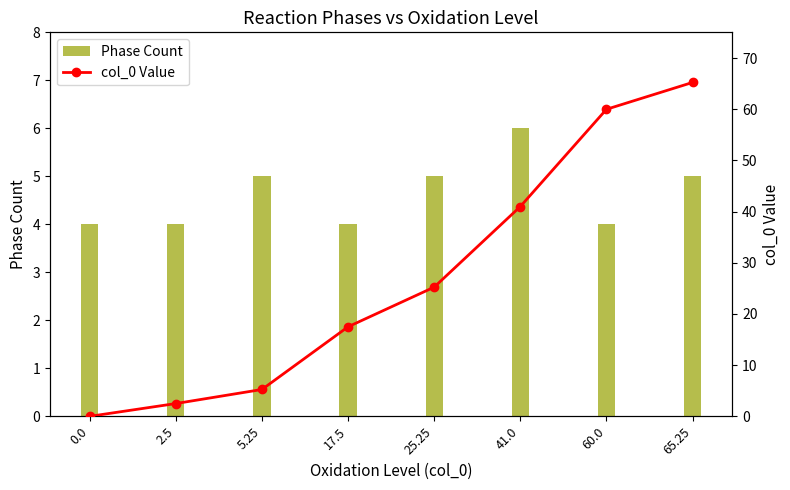

At which label does col_0 Value first exceed 25?

25.25